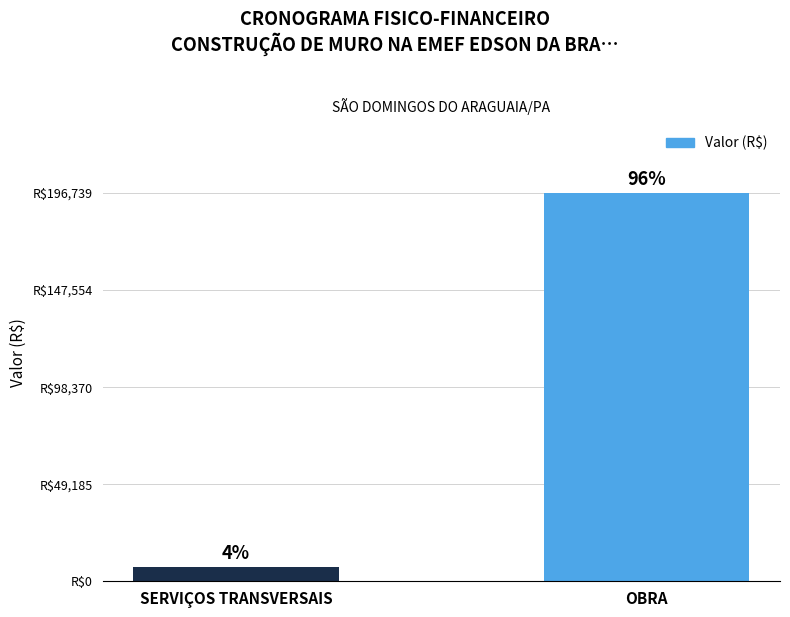

What is the sum of the values at SERVIÇOS TRANSVERSAIS and OBRA?

204000.0